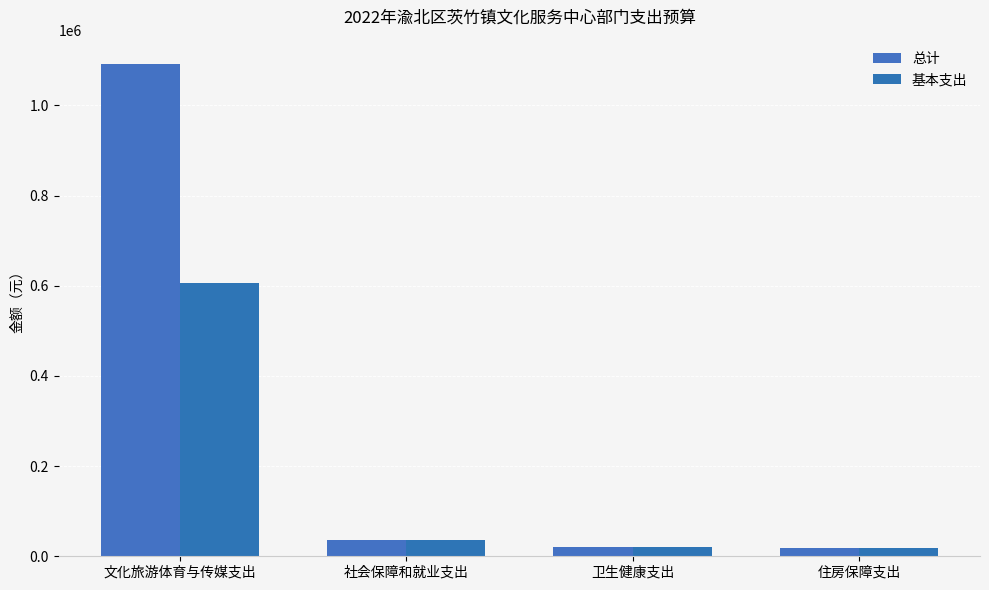

What is the sum of all 总计 values?

1165851.4